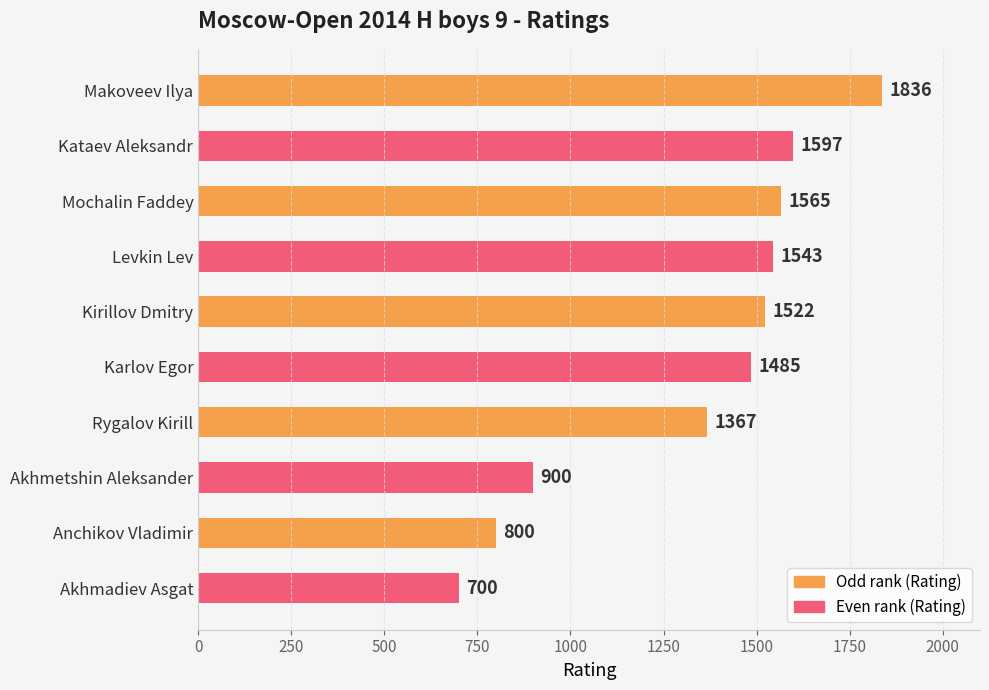

Does the chart contain stacked bars?

No